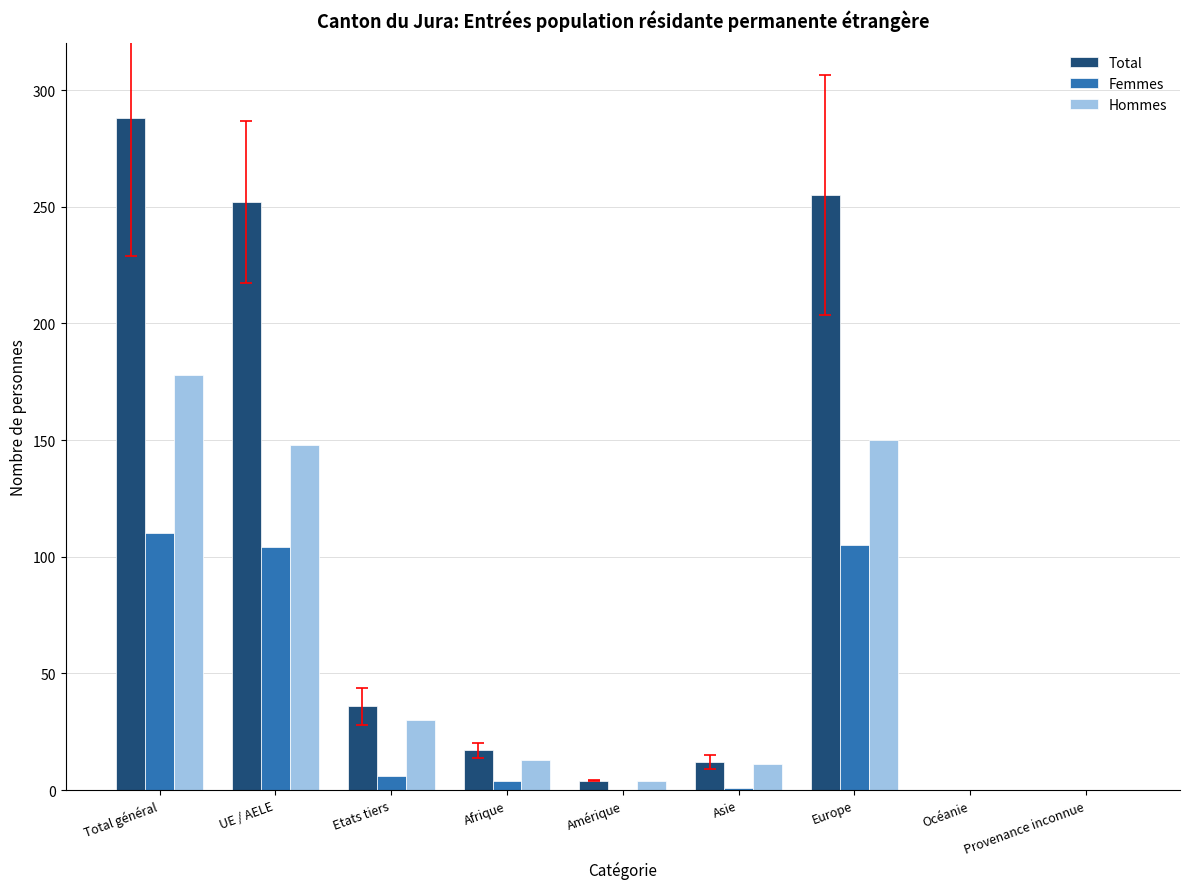

Is the value of Total at Etats tiers greater than the value of Femmes at Etats tiers?

Yes